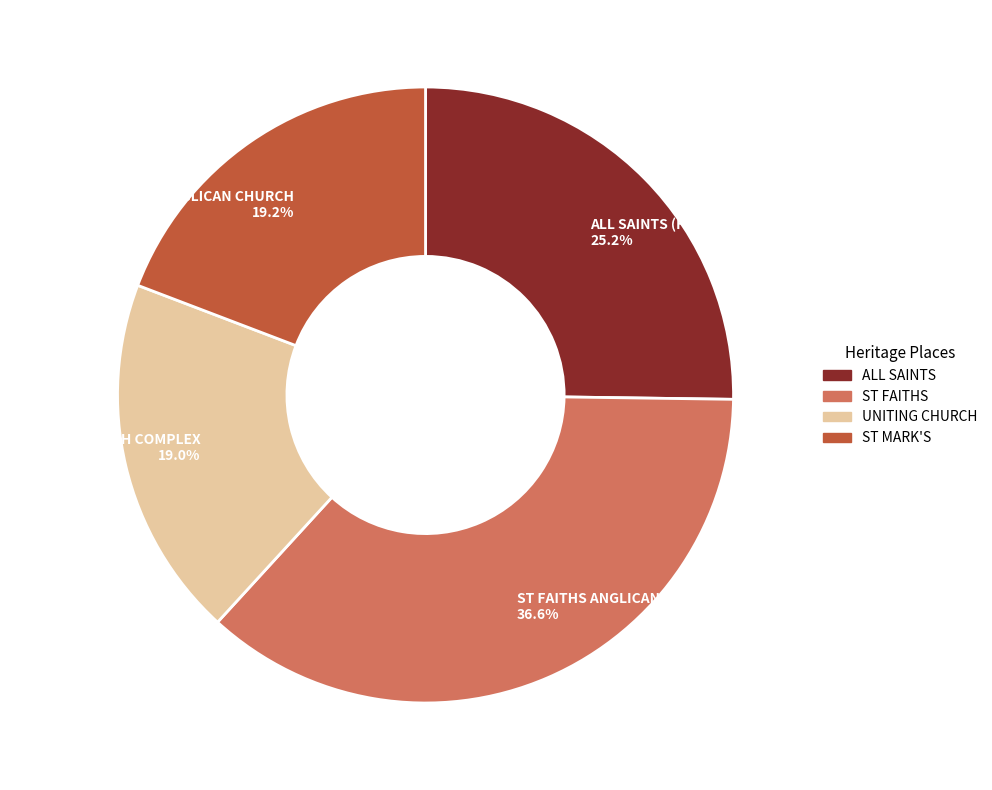

Approximately how many times larger is the value at ALL SAINTS (FORMER CHRIST CHURCH) ANGLICAN compared to ST FAITHS ANGLICAN CHURCH?

0.7